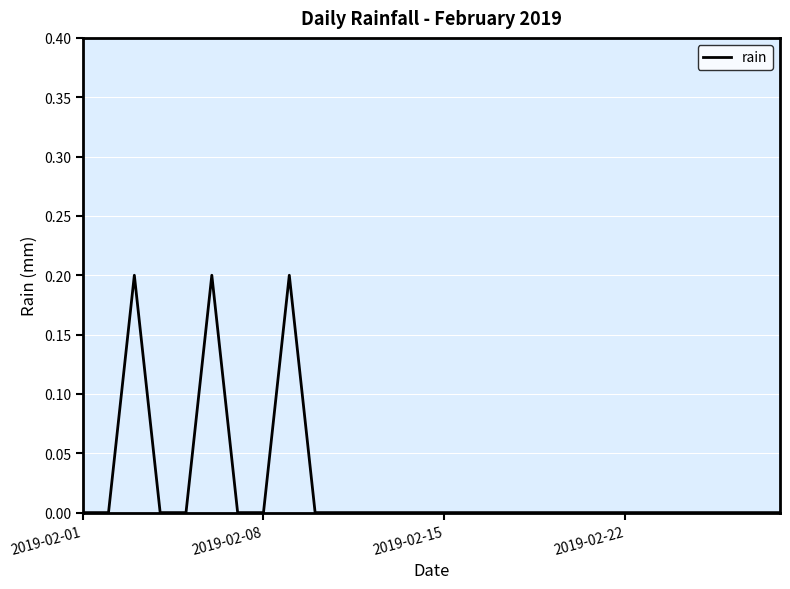

Does the chart have visible grid lines?

Yes